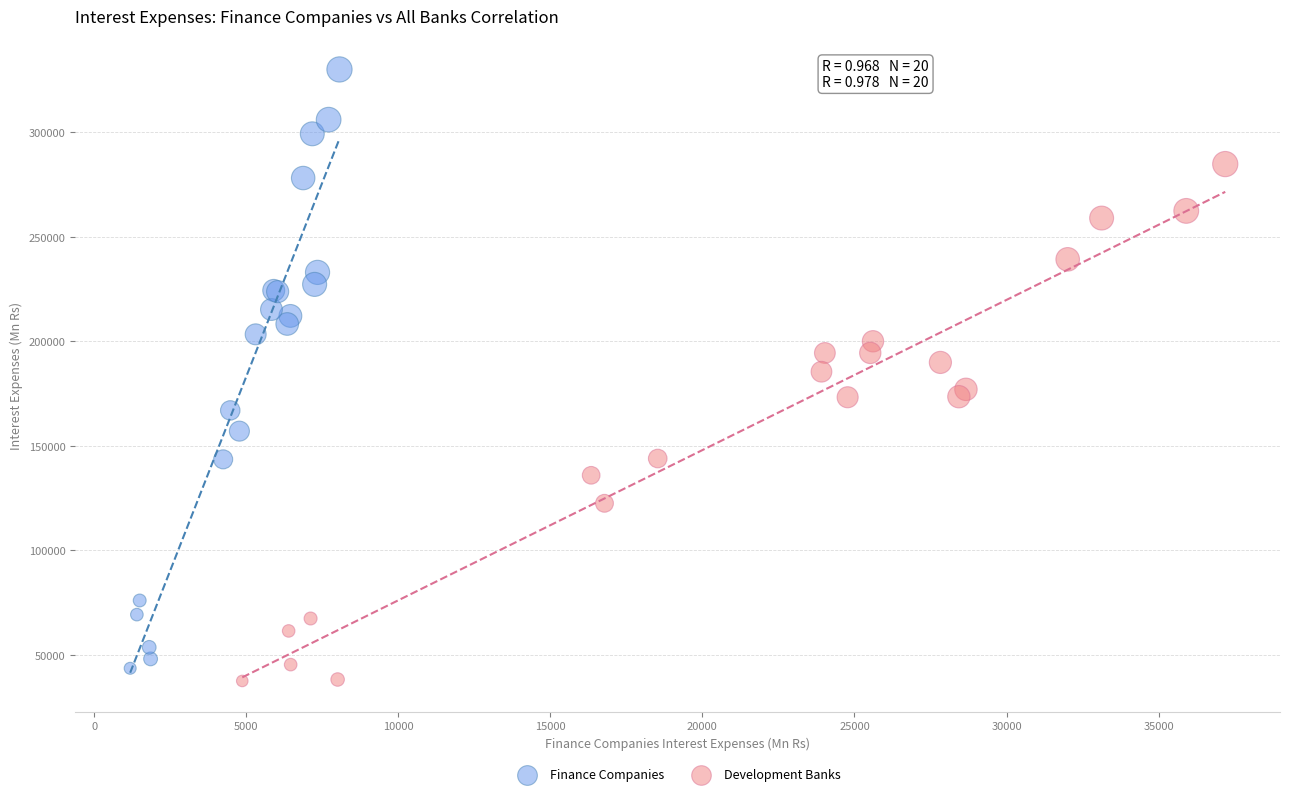

Which series has the widest spread of Y values?

Finance Companies